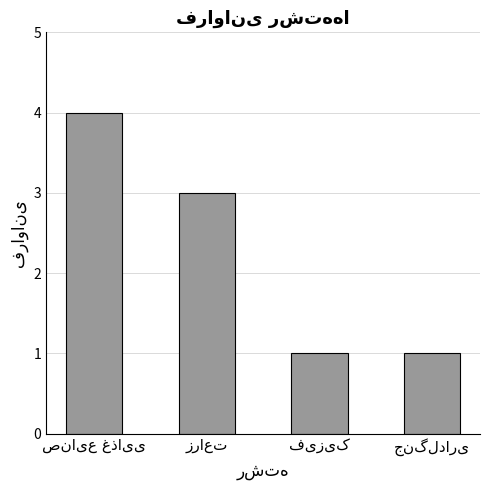

What is the value of the 2nd bar from the left?

3